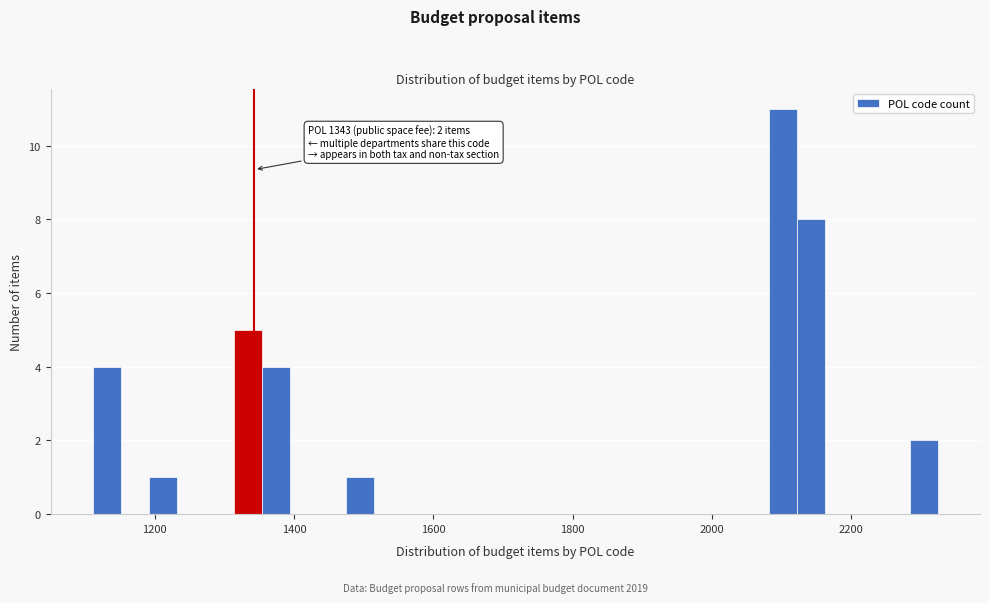

Read against the x-axis, roughly where is the centre of the tallest bar?

2100